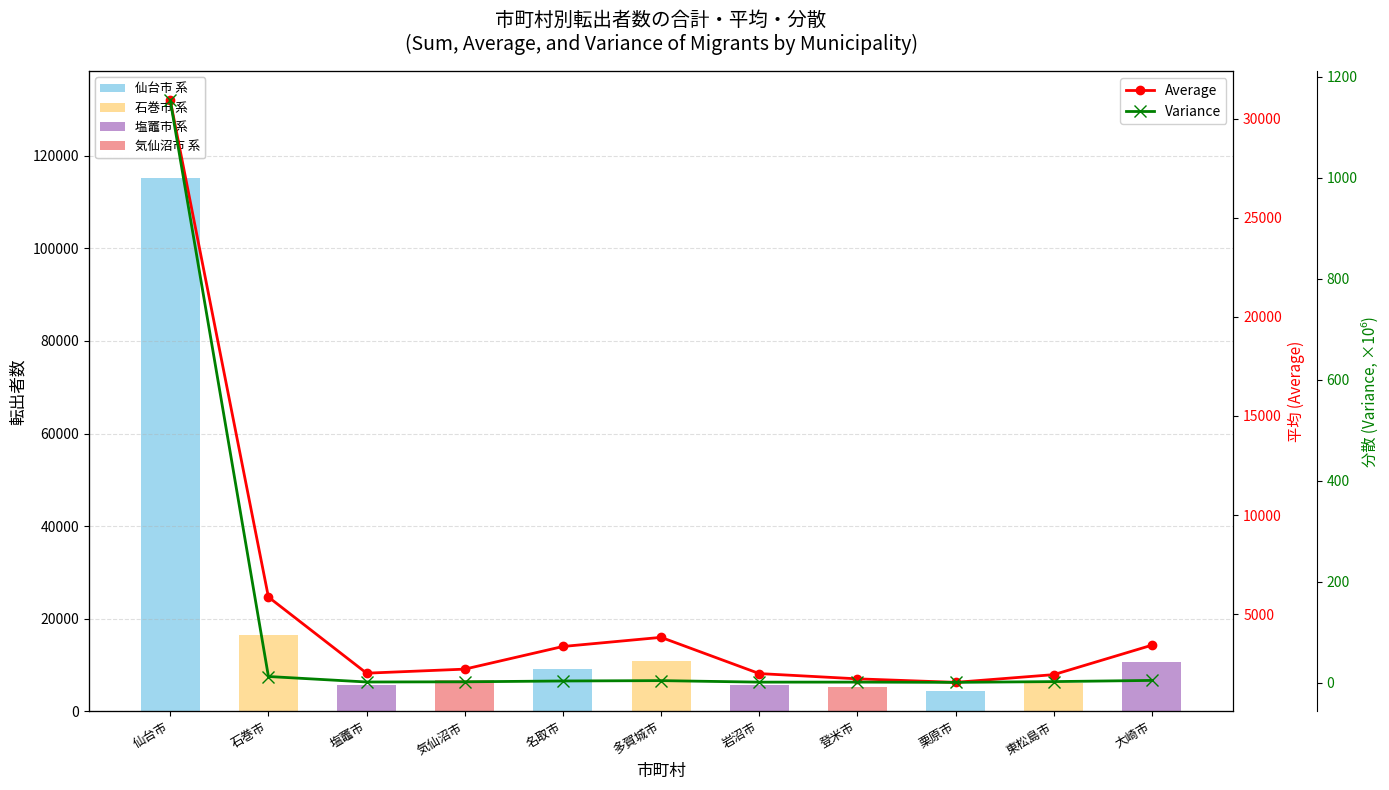

Which category has the highest value across all series?

仙台市